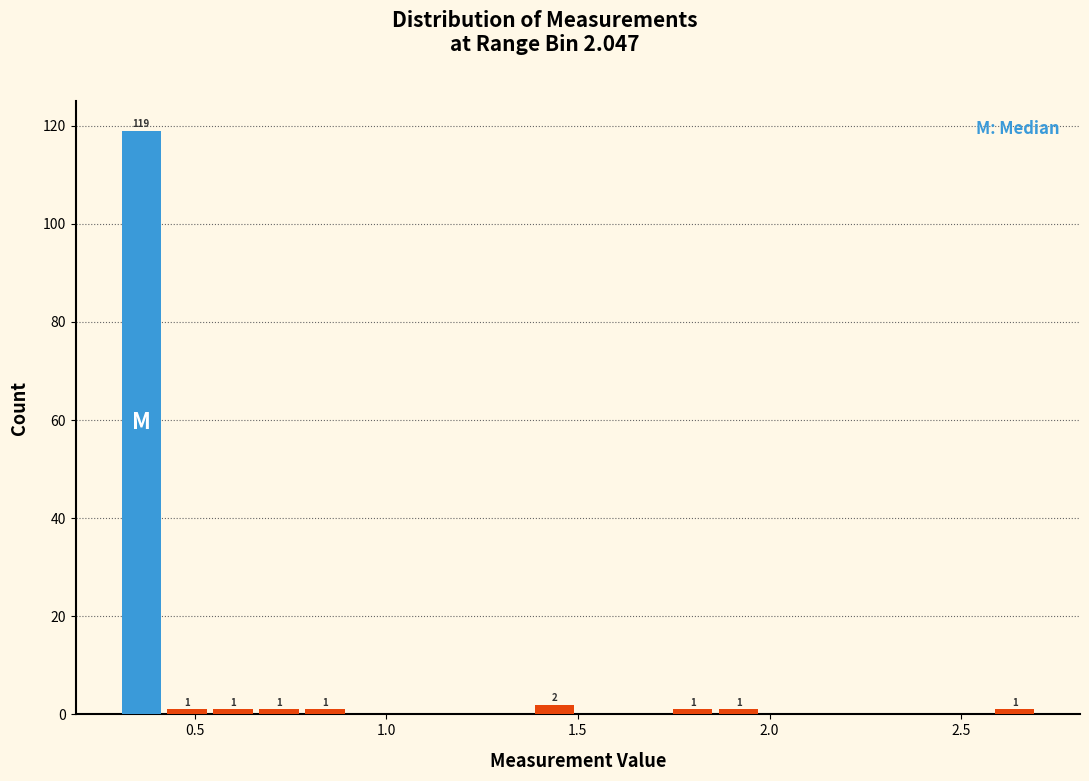

Around what value on the x-axis is the tallest bar? Give the approximate position of its centre, as read against the axis.

0.35